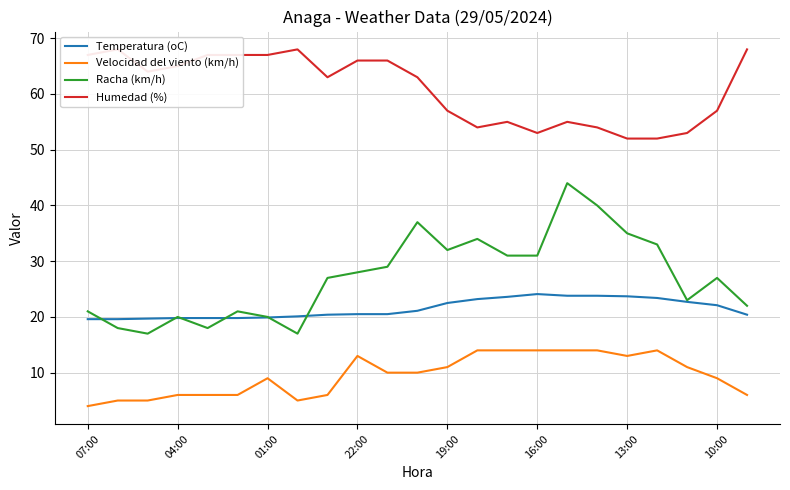

Is this an area chart (filled region under the line)?

No